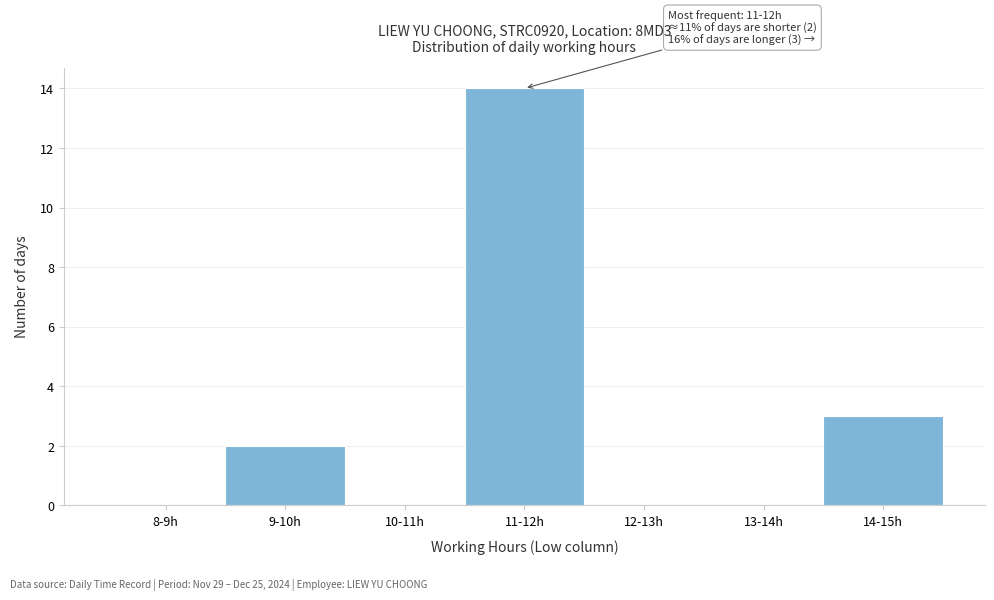

Reading left to right, transcribe all the data shown in this chart.

8-9h=0	9-10h=2	10-11h=0	11-12h=14	12-13h=0	13-14h=0	14-15h=3